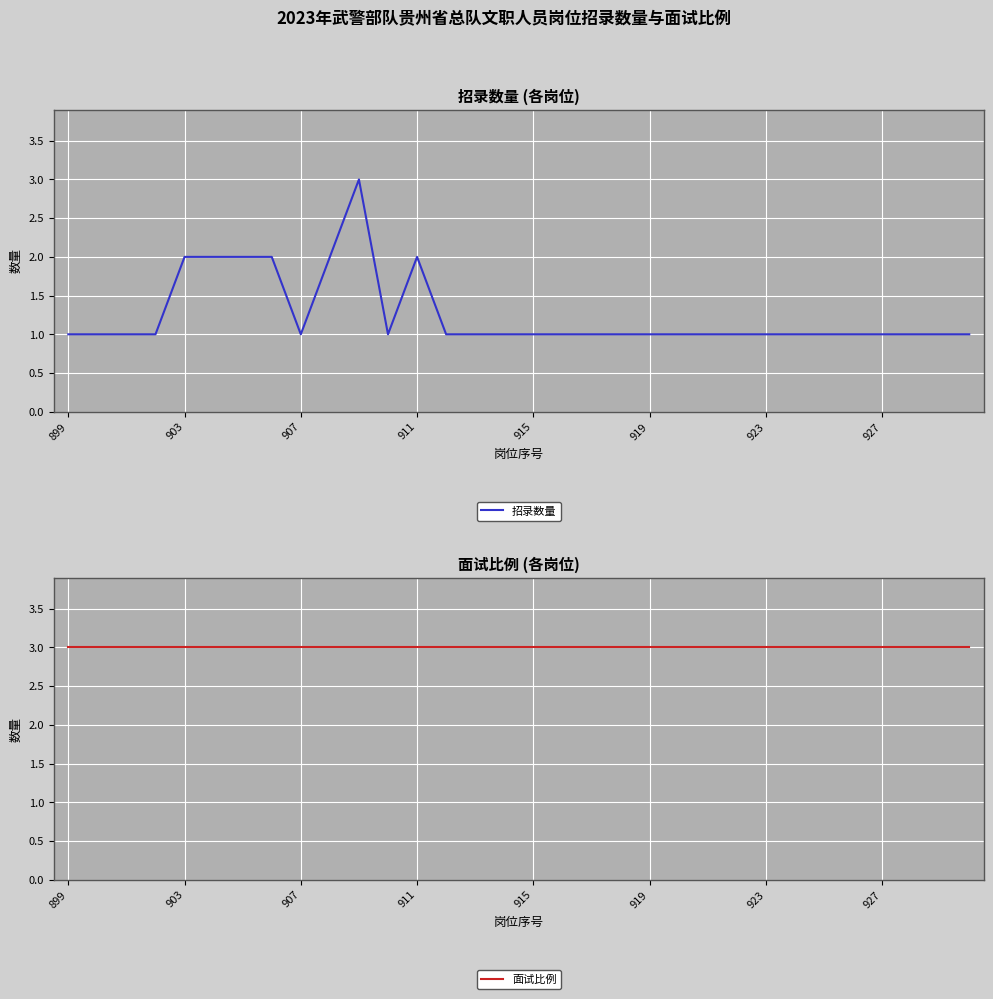

Is it true that 招录数量 equals 1 at 919?

True